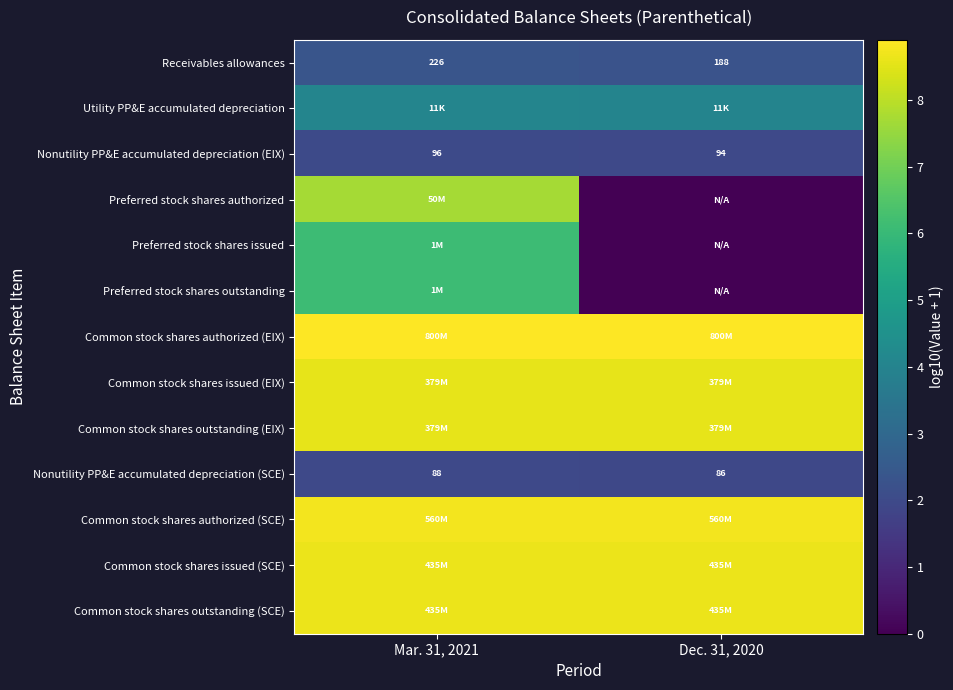

True or false: Preferred stock shares issued has a value of -3.8 at Dec. 31, 2020.

False